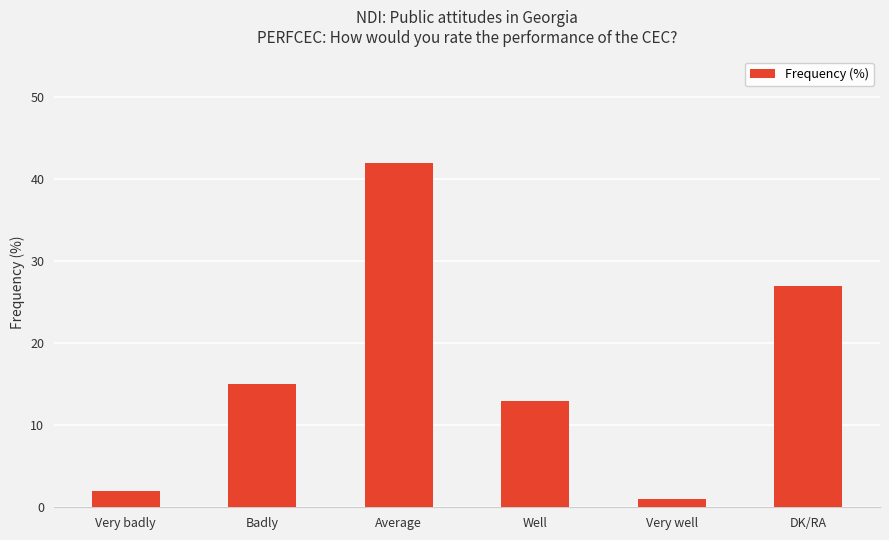

True or false: the data shows 13 at Well.

True